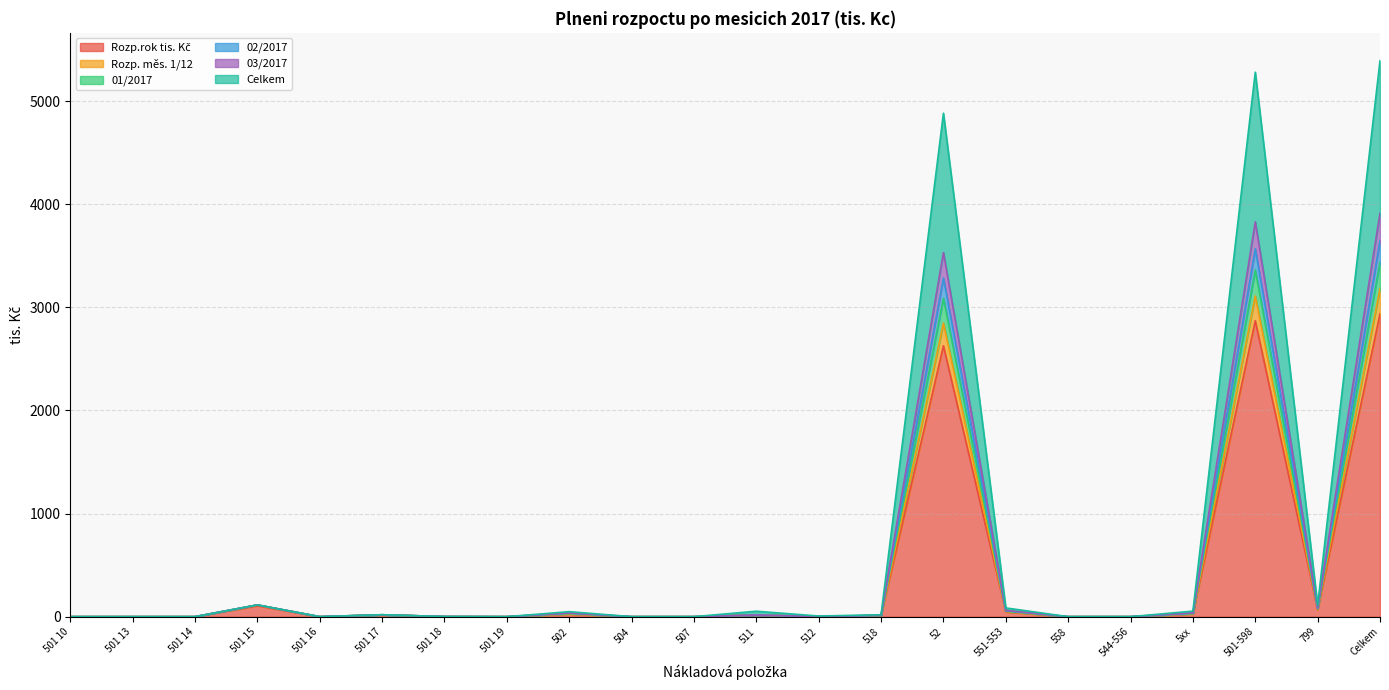

What is the sum of the Rozp. měs. 1/12 values at 551-553 and 512?

45.0